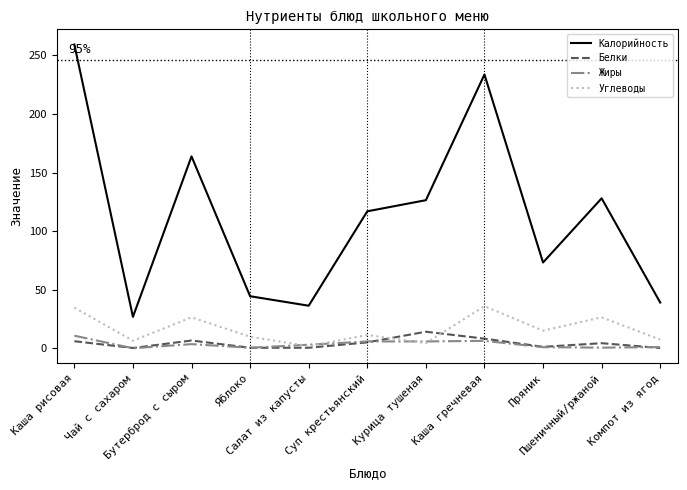

At which category does Углеводы reach its first local peak?

Бутерброд с сыром